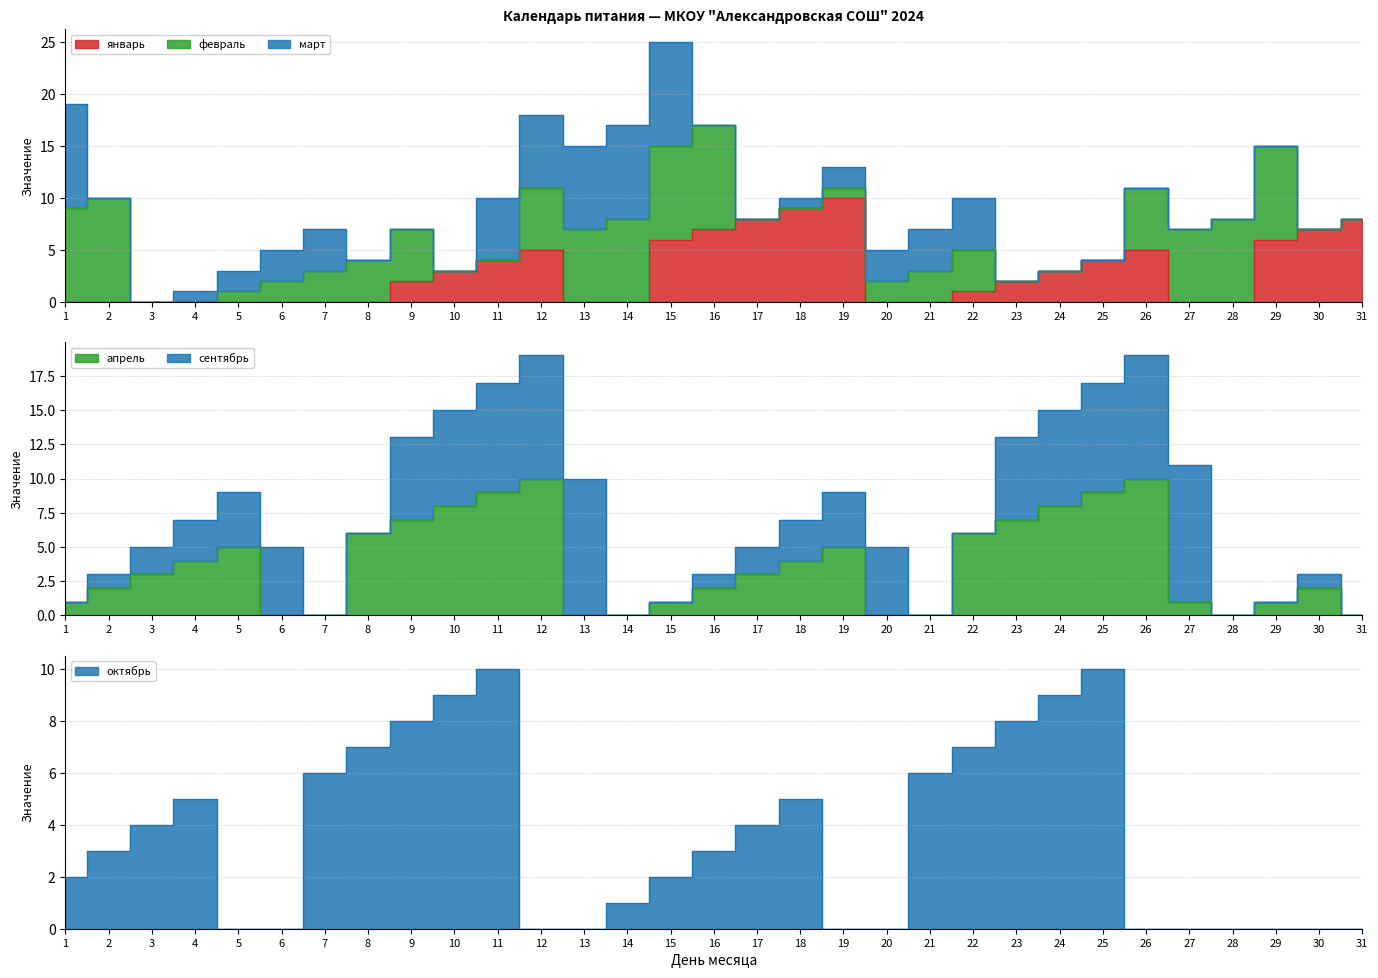

The value of октябрь at 12 is 0. True or false?

True